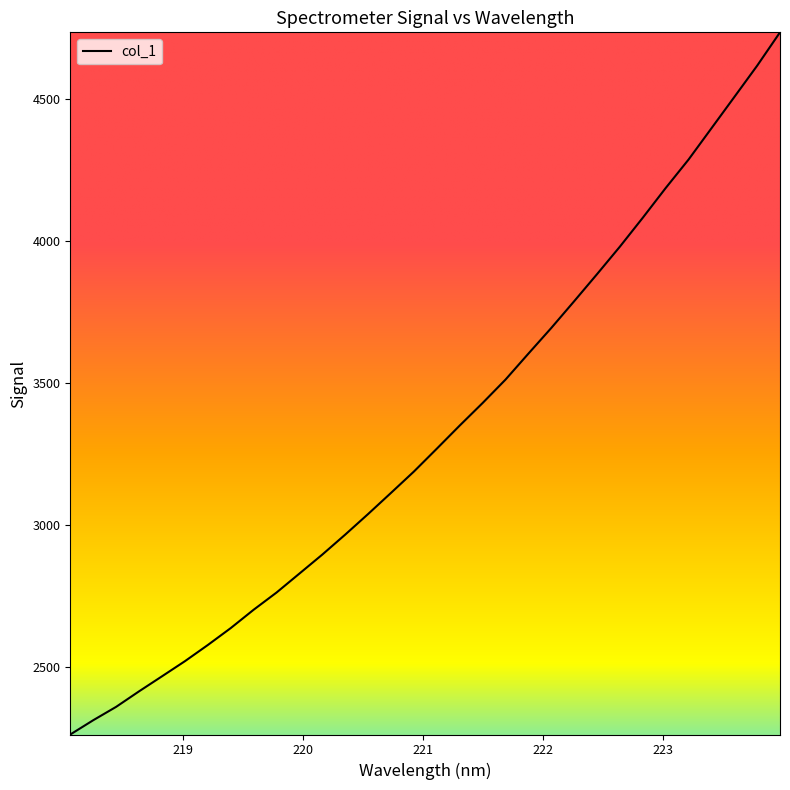

What is the difference between the maximum and minimum values?

2472.8